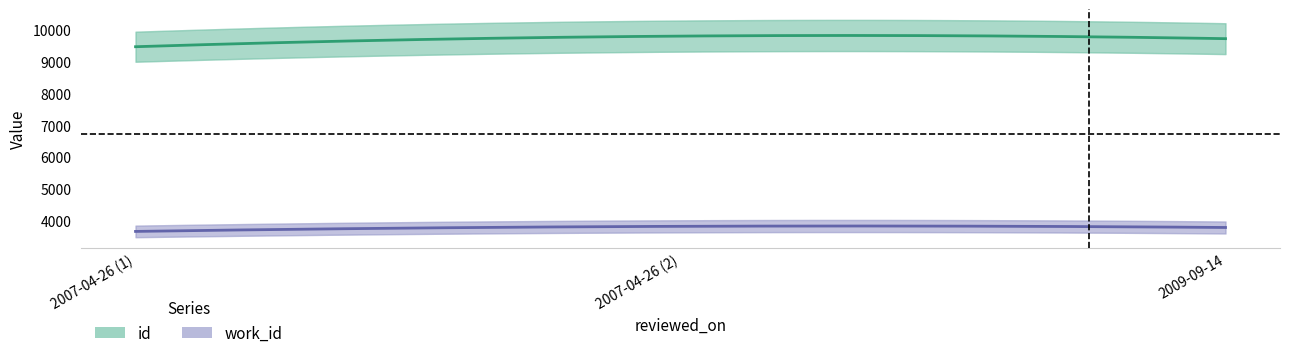

Between 2007-04-26 and 2007-04-26, which series saw the biggest shift?

id